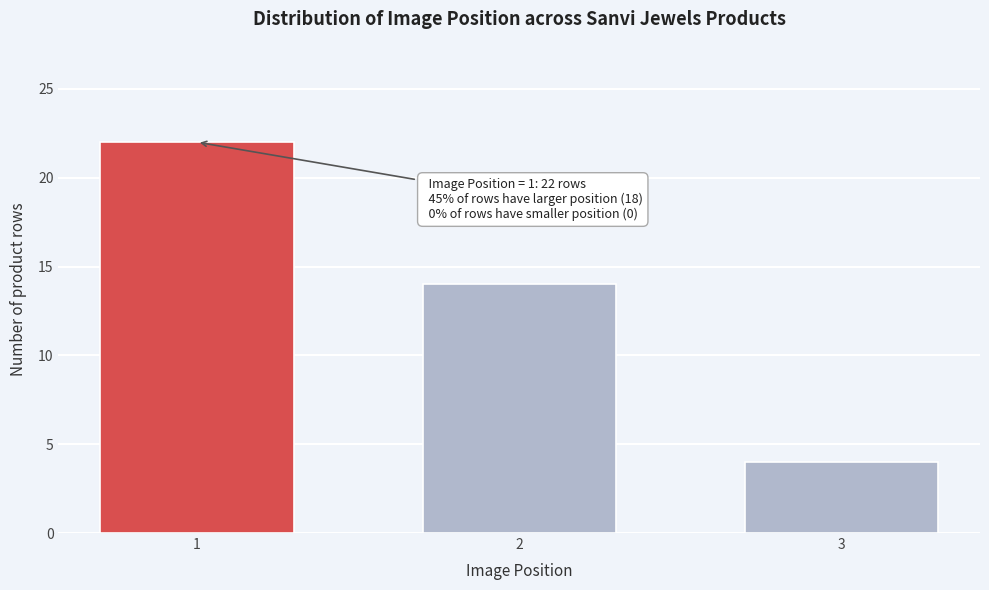

Reading left to right, list all the values displayed in this chart.

22	14	4